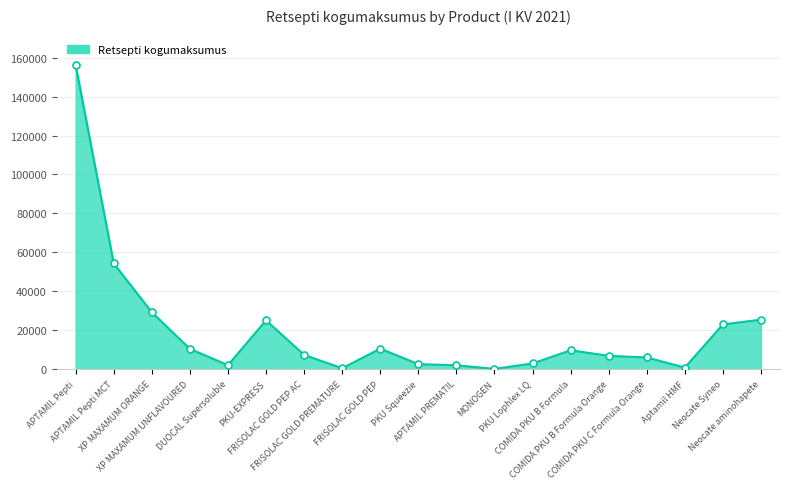

Between Aptamil HMF and COMIDA PKU B Formula Orange, which is larger?

COMIDA PKU B Formula Orange